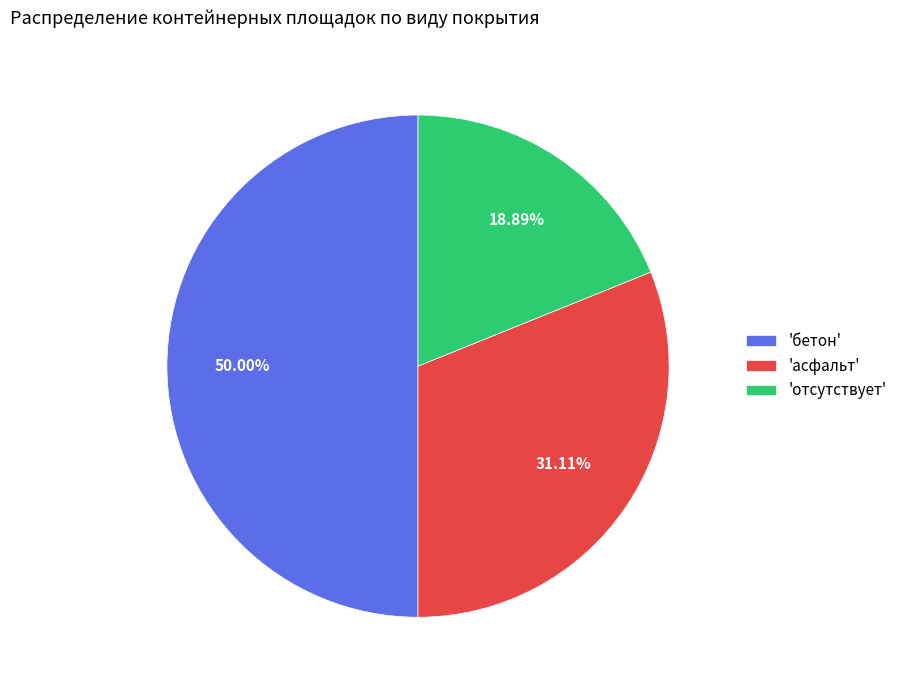

Which has a higher value, 'асфальт' or 'отсутствует'?

'асфальт'